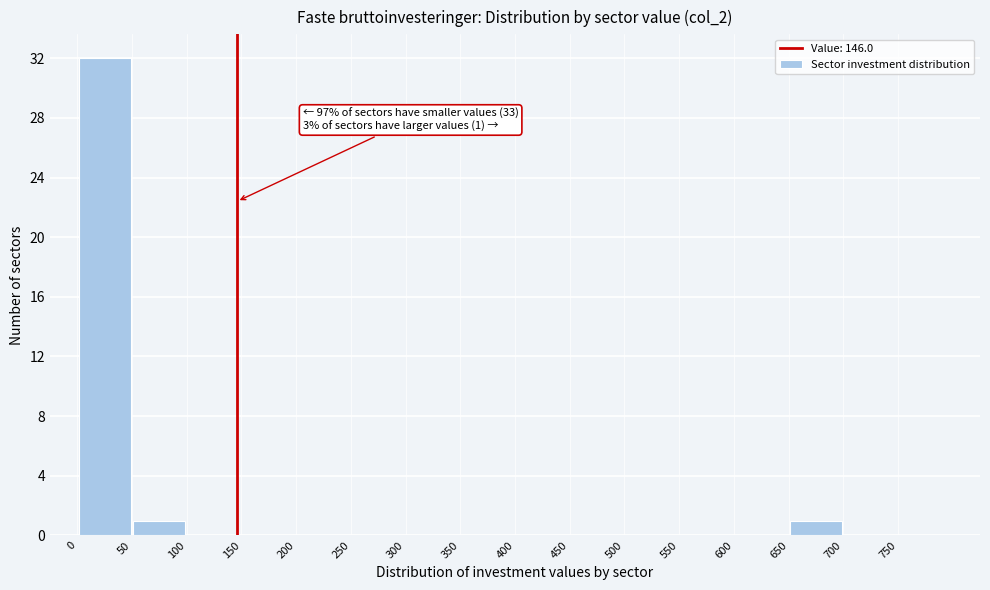

Which range on the x-axis has the tallest bar?

0 to 50